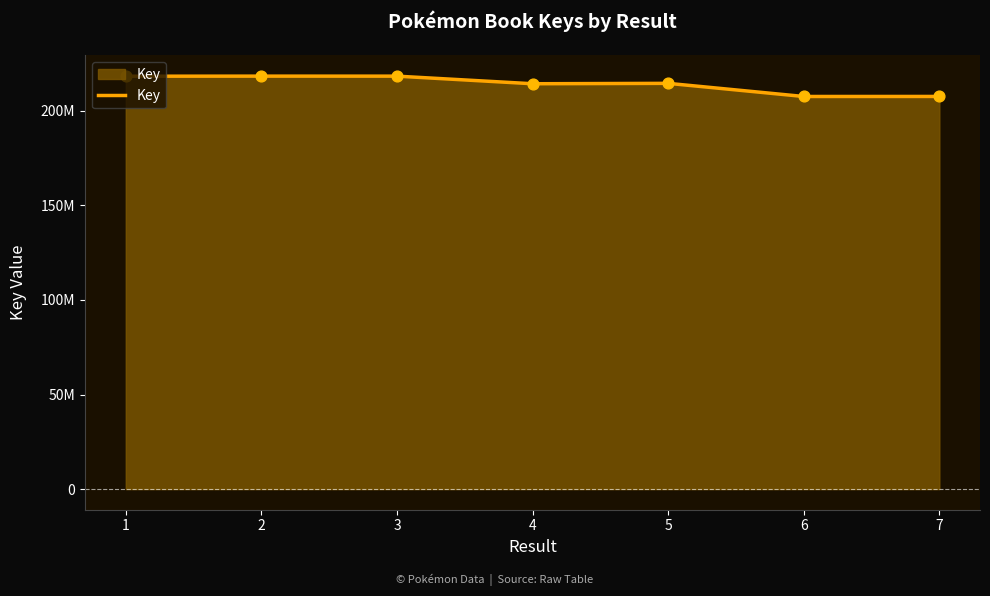

What is the change in value from 1 to 4?

-3980800